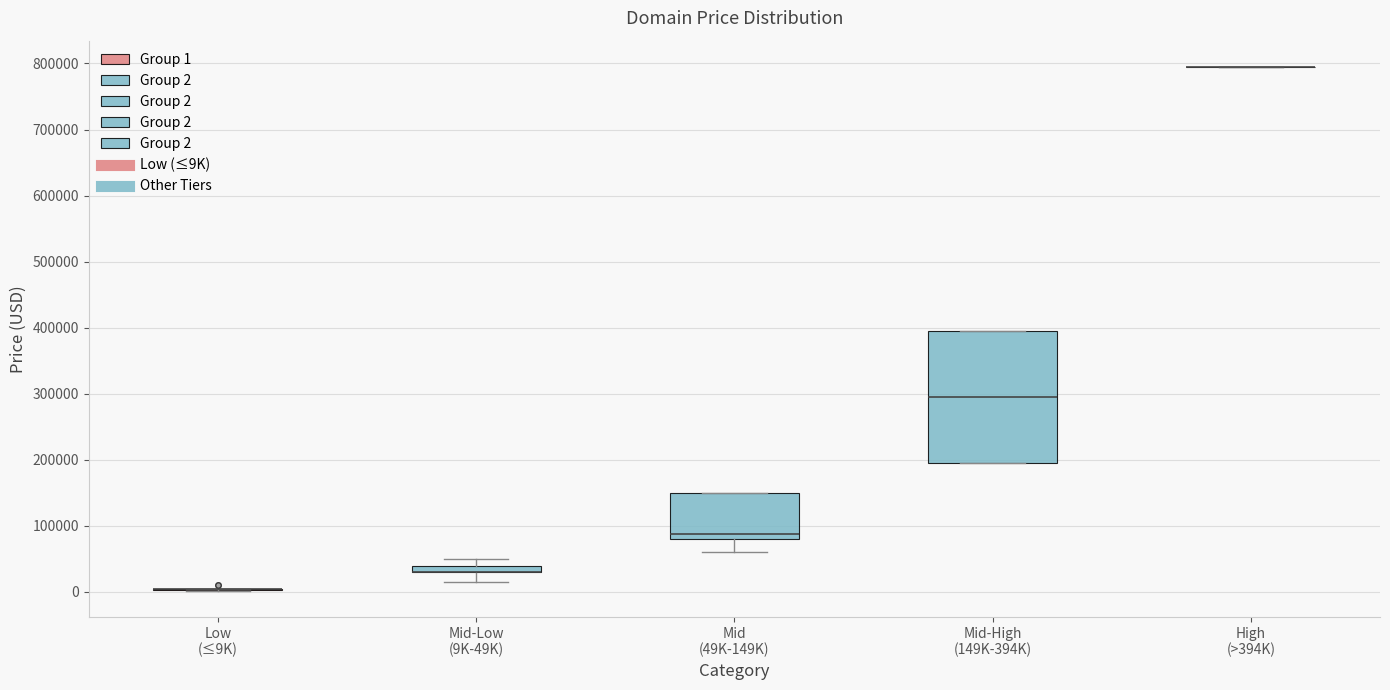

Comparing the boxes themselves (not the whiskers), which one is the tallest?

Mid-High (149K-394K)